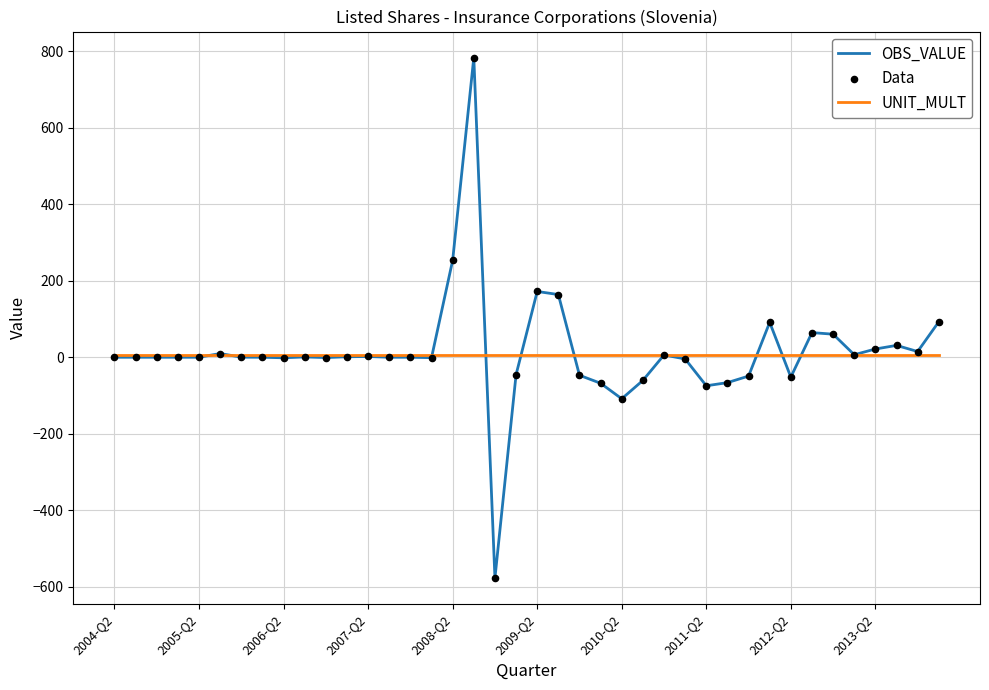

What is the smallest value displayed?

-577.5